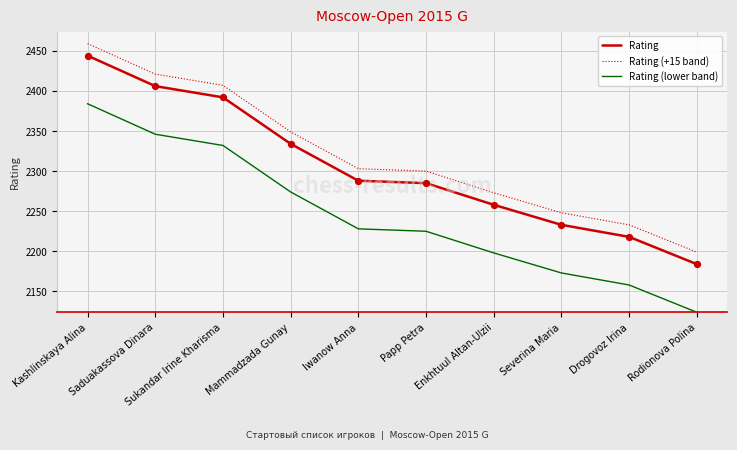

At how many categories does at least one series exceed 2324?

4